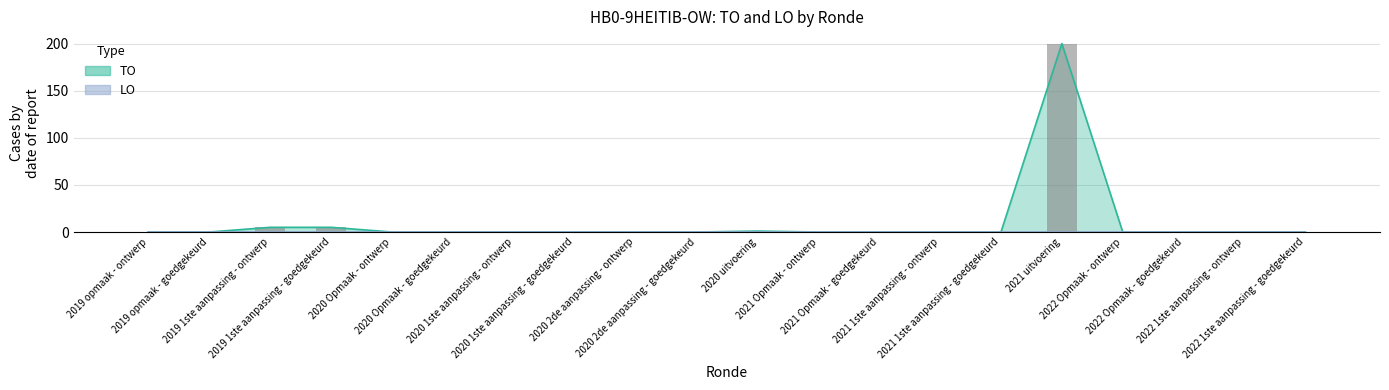

Are the bars grouped side by side (vs. stacked)?

No